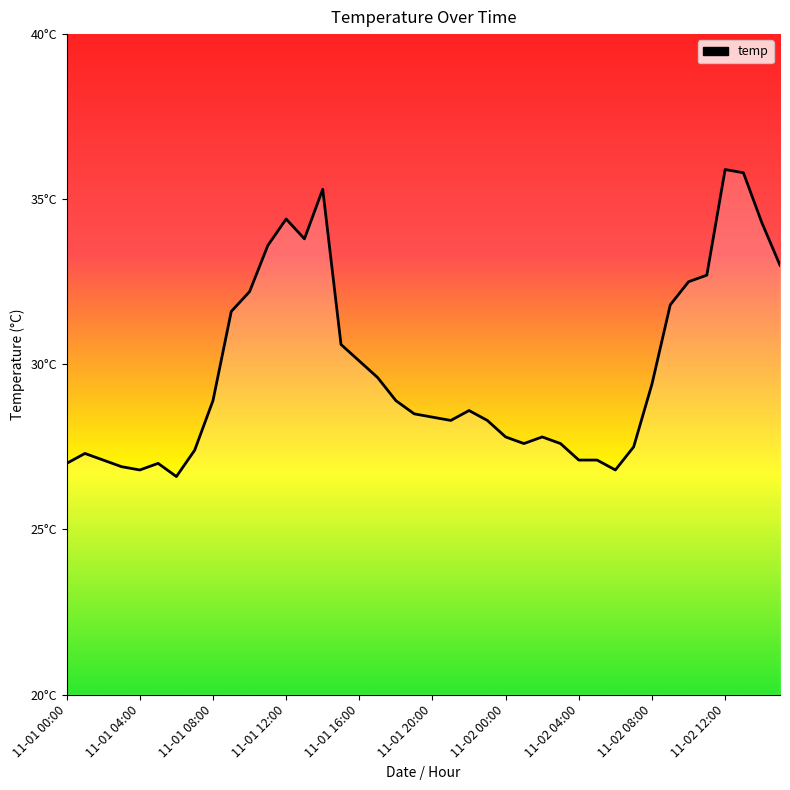

Does the chart display data point markers on the line(s)?

No